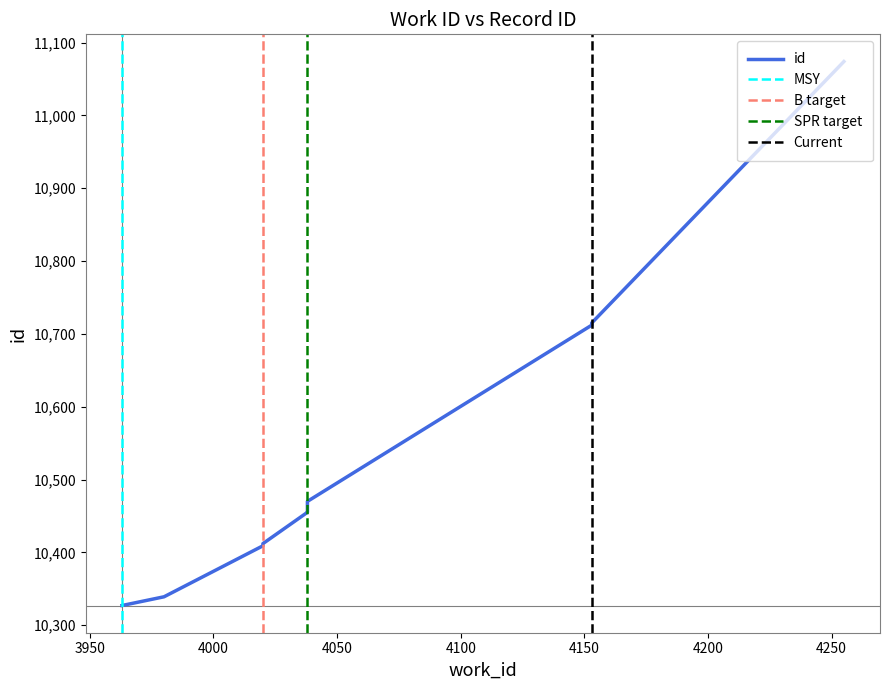

List the labels in order of value, smallest first.

3963, 3980, 4020, 4020, 4038, 4038, 4038, 4153, 4153, 4255